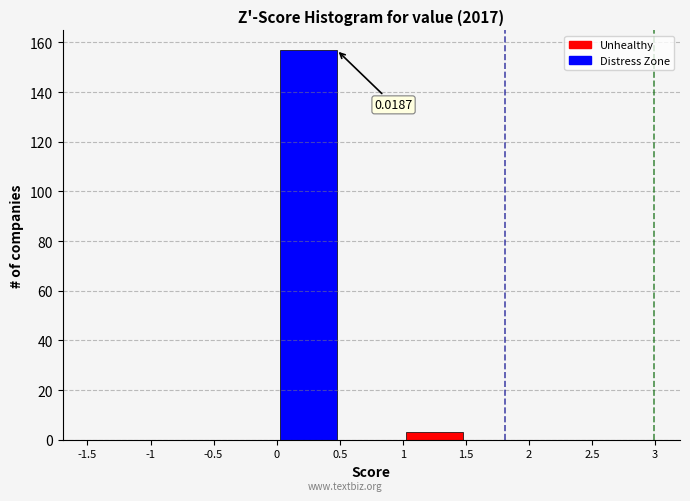

Which range on the x-axis has the tallest bar?

0 to 0.5